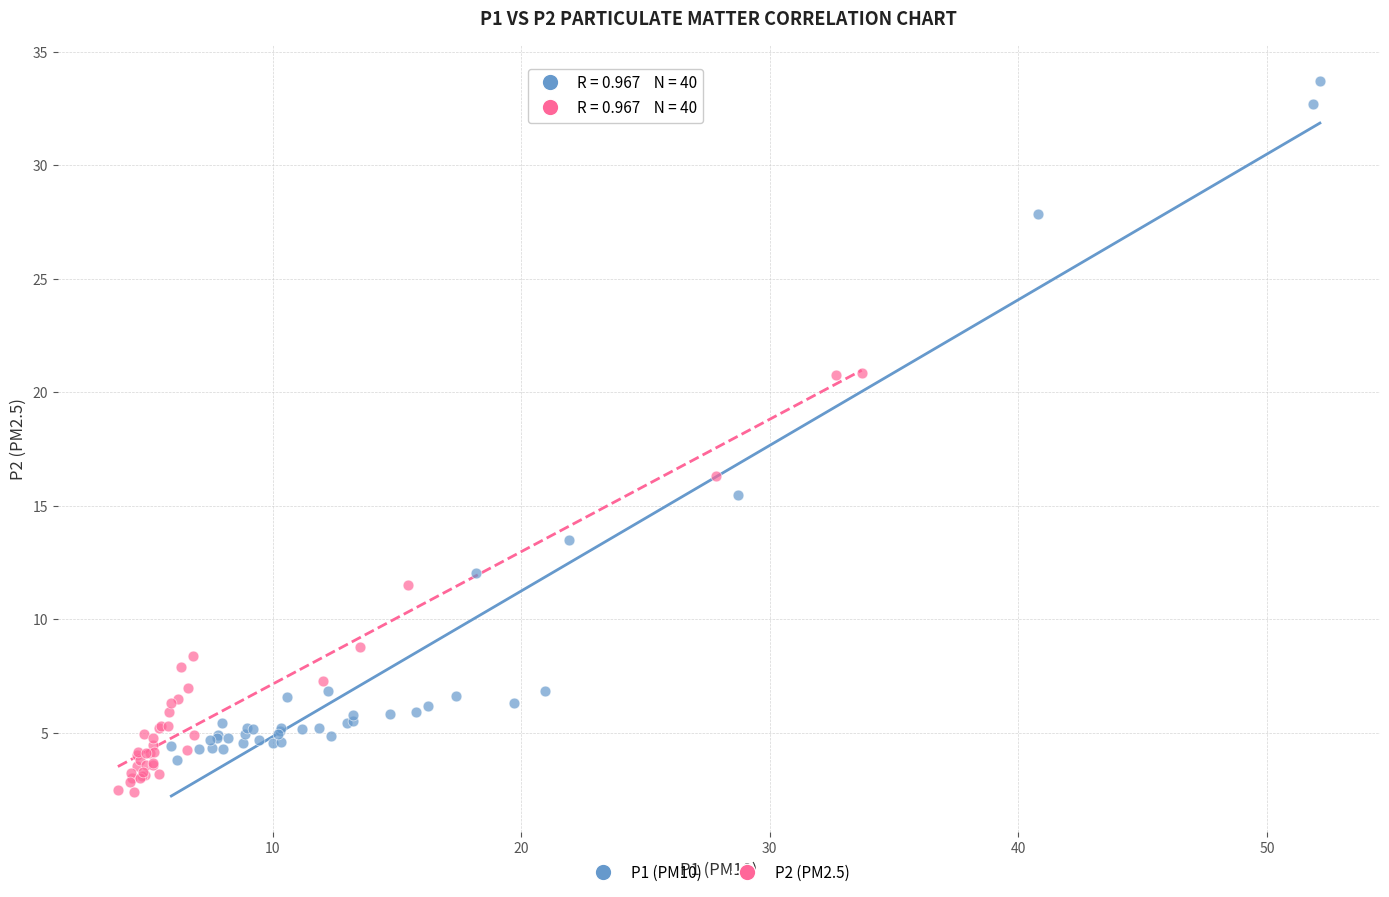

Which series reaches the minimum Y coordinate?

P2 (PM2.5)